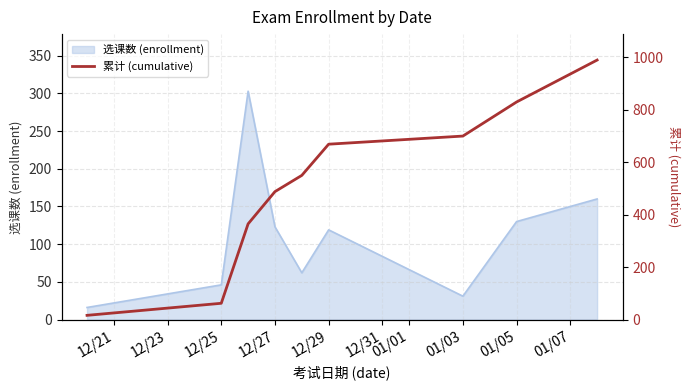

The value of 选课数 (enrollment) at 12/27 is 176. True or false?

False